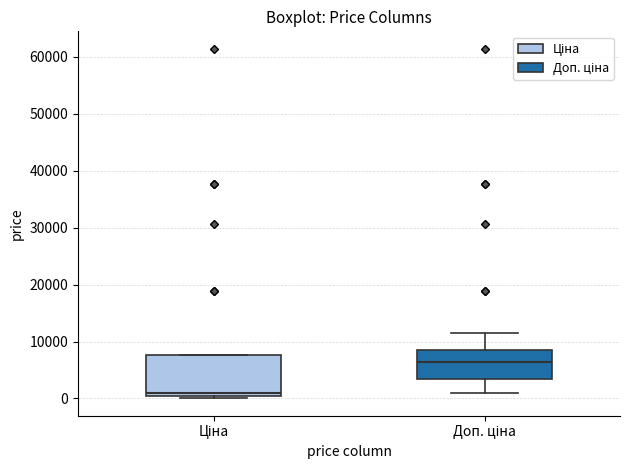

Comparing the boxes themselves (not the whiskers), which one is the tallest?

Ціна